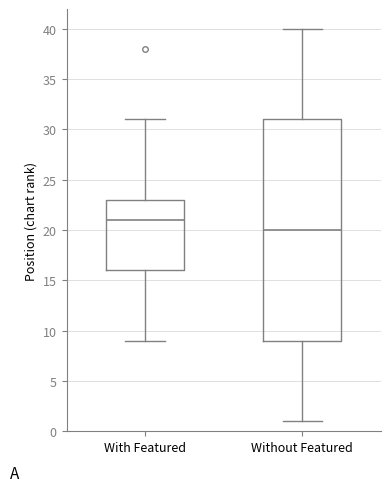

Which box's median line is the highest?

With Featured